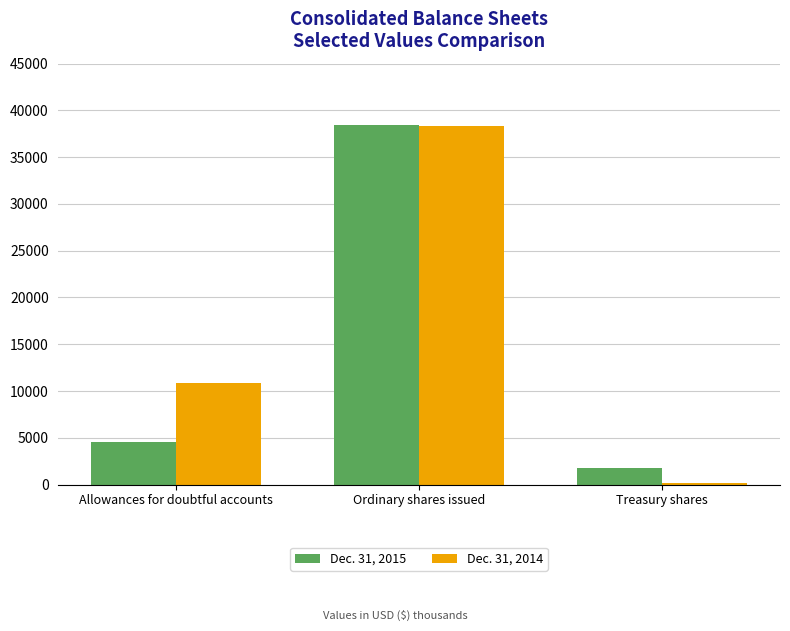

List the series in order of their peak value, highest first.

Dec. 31, 2015, Dec. 31, 2014